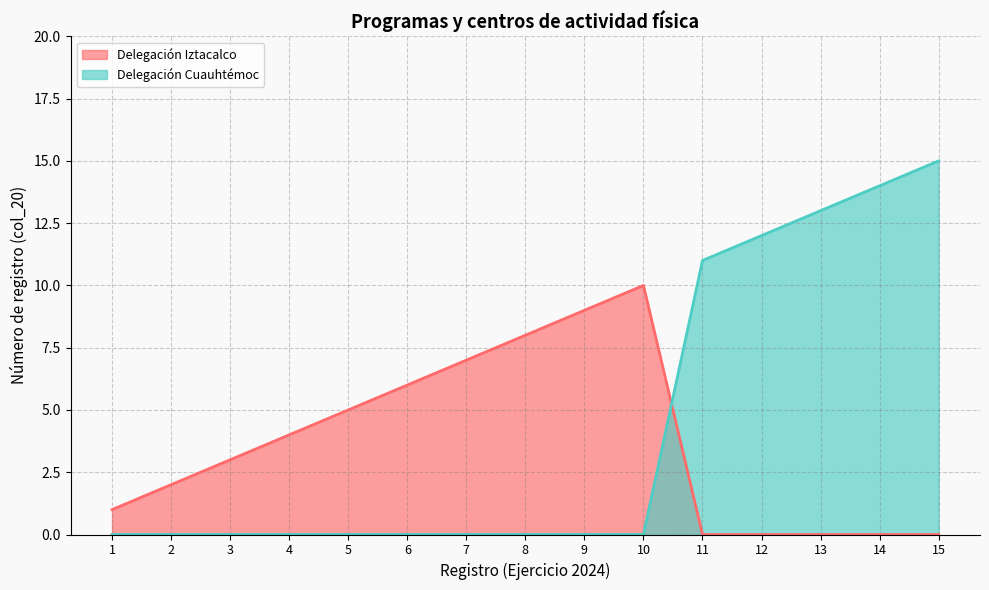

What is the value of the Delegacion Iztacalco point at the 9th from the left?

9